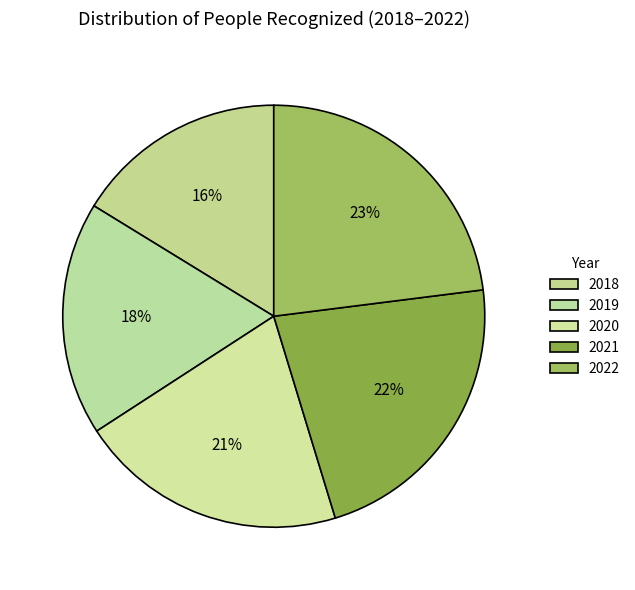

What portion of the pie excludes 2022?

77.0%